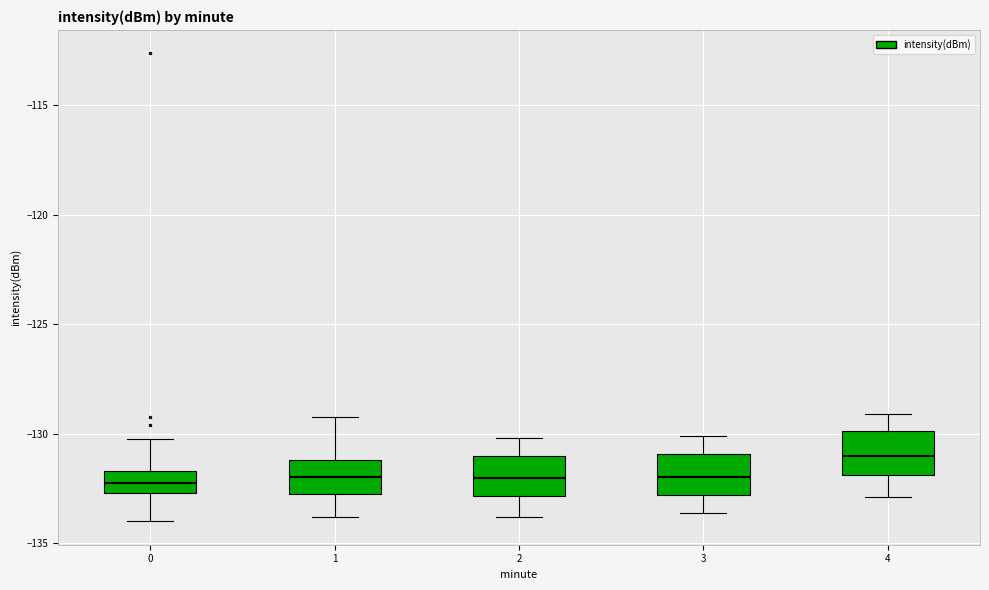

Reading left to right, transcribe this box plot: for each box, give where its median line is, the range the box spans, and where its two whiskers end, as read against the y-axis. The values are not printed on the chart, so give them approximately, as read against the axis.

0: median -132.0, box -132.5 to -131.5, whiskers -134.0 to -130.5
1: median -132.0, box -132.5 to -131.0, whiskers -134.0 to -129.0
2: median -132.0, box -133.0 to -131.0, whiskers -134.0 to -130.0
3: median -132.0, box -133.0 to -131.0, whiskers -133.5 to -130.0
4: median -131.0, box -132.0 to -130.0, whiskers -133.0 to -129.0